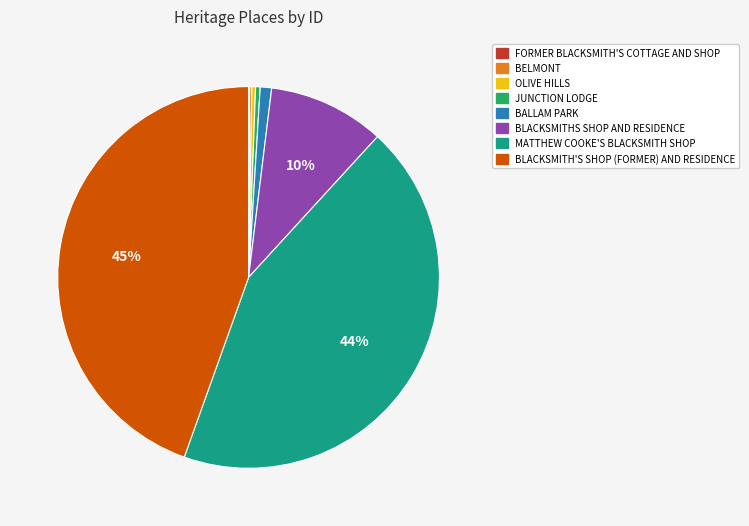

What is the largest slice in the pie chart?

BLACKSMITH'S SHOP (FORMER) AND RESIDENCE